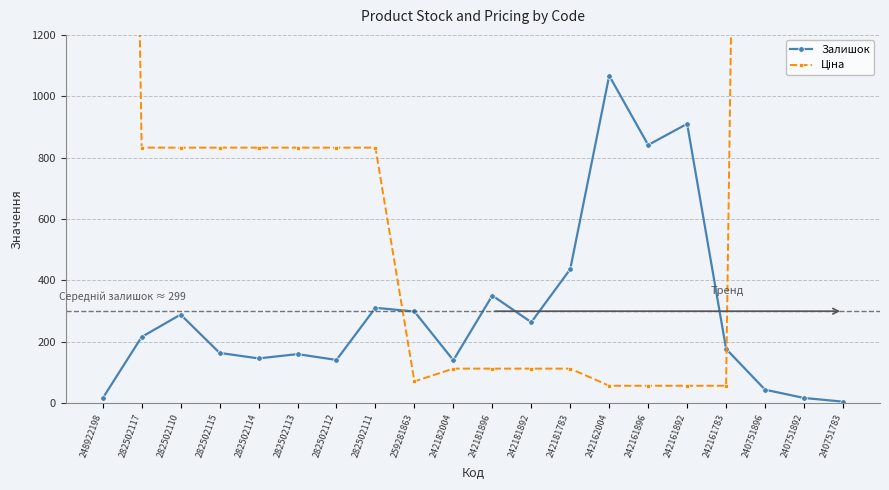

Does the chart display data point markers on the line(s)?

Yes